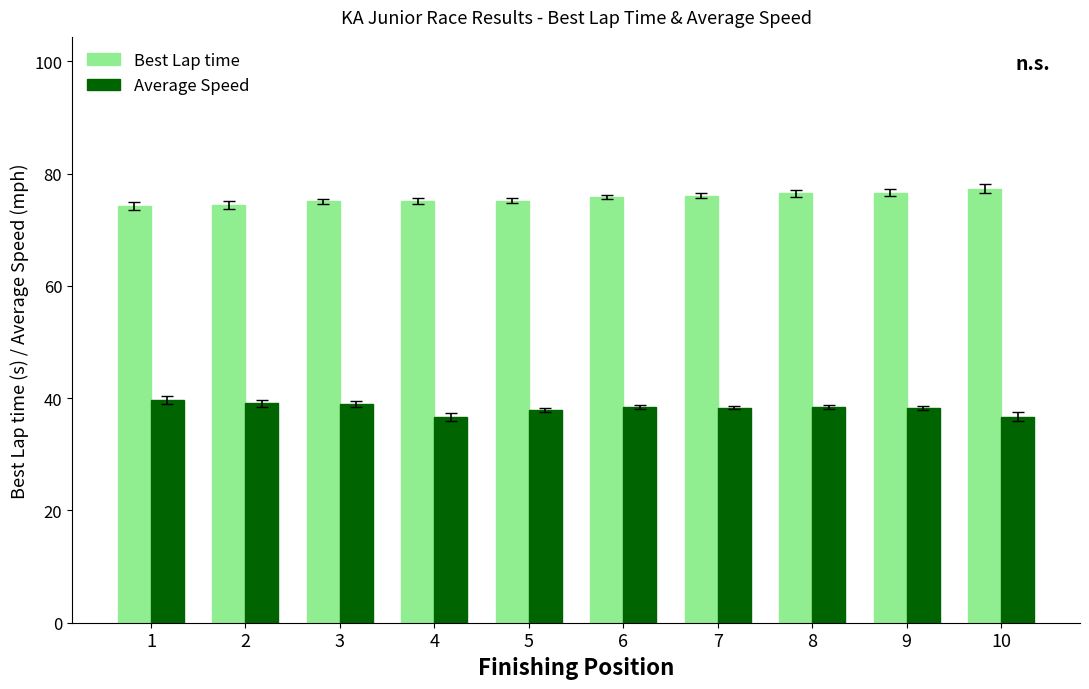

At how many categories does at least one series exceed 49?

10